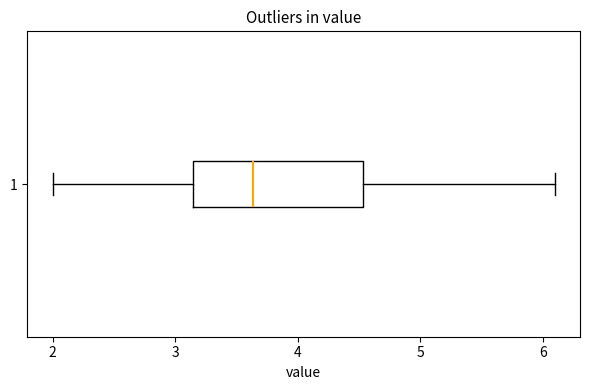

Read this box plot against the x-axis: the position of the median line, the range covered by the box, and the ends of both whiskers. The values are not printed on the chart, so give them approximately, as read against the axis.

median 3.6, box 3.2 to 4.5, whiskers 2.0 to 6.1